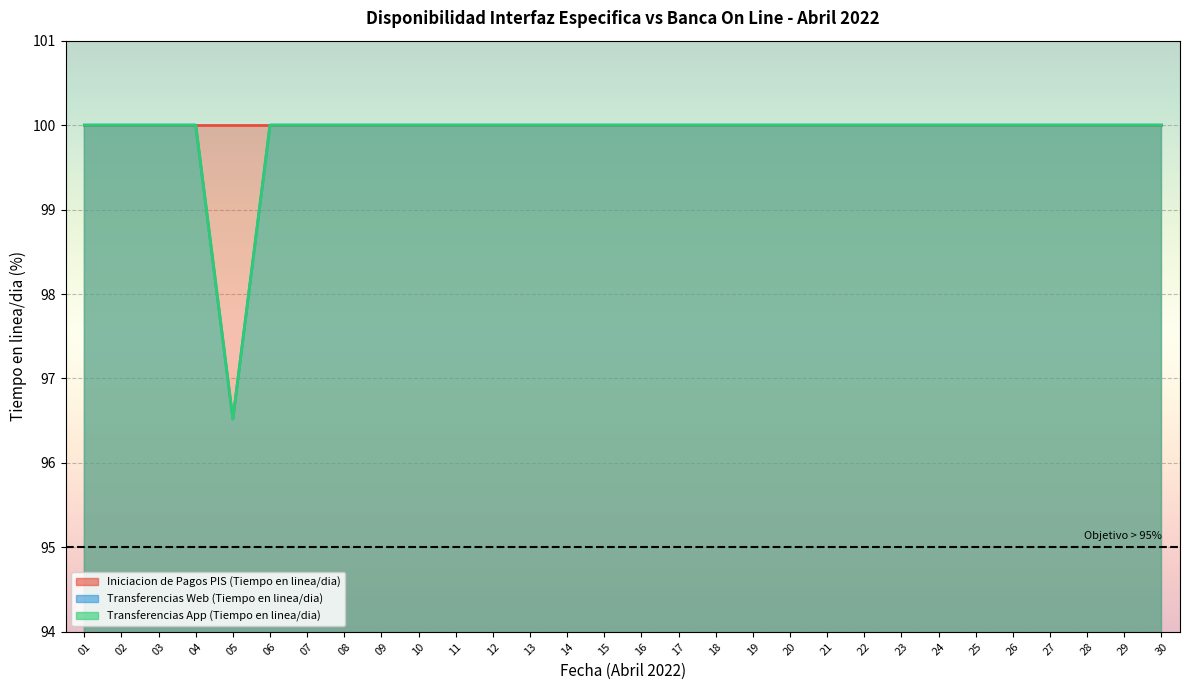

Between 19 and 22, which is larger?

19